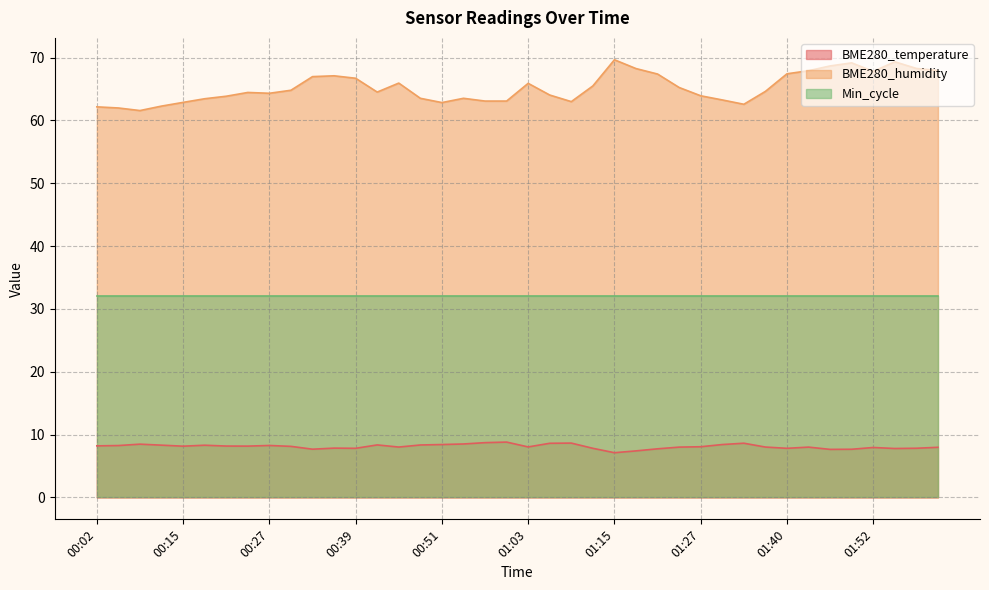

Read the BME280_temperature value at 01:58.

7.8